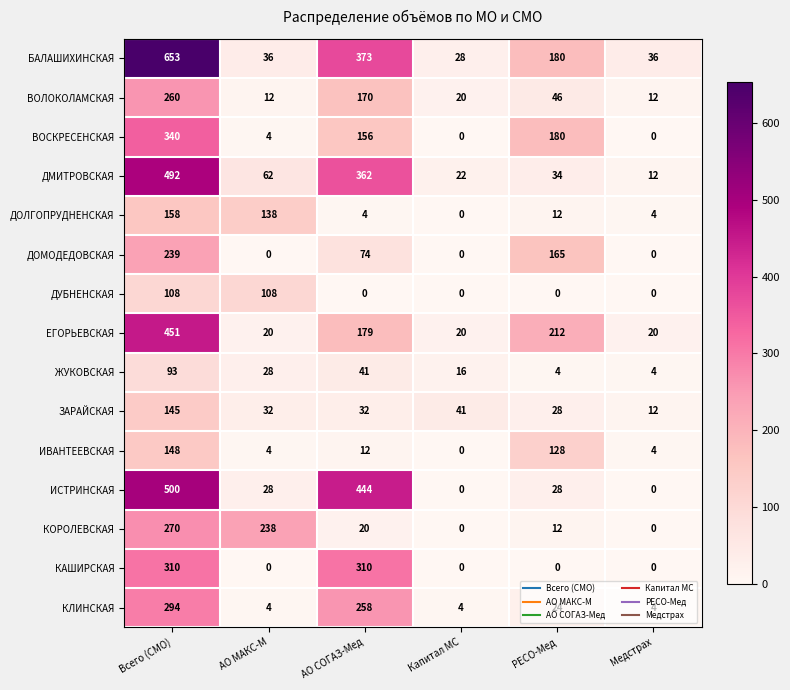

Which series has the largest total across all categories?

БАЛАШИХИНСКАЯ